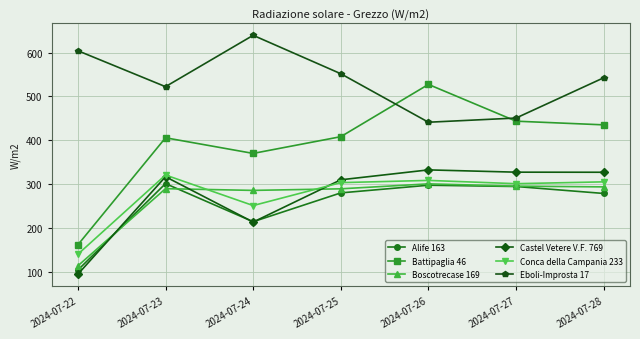

What is the spread (max minus min) of values at 2024-07-26?

230.1